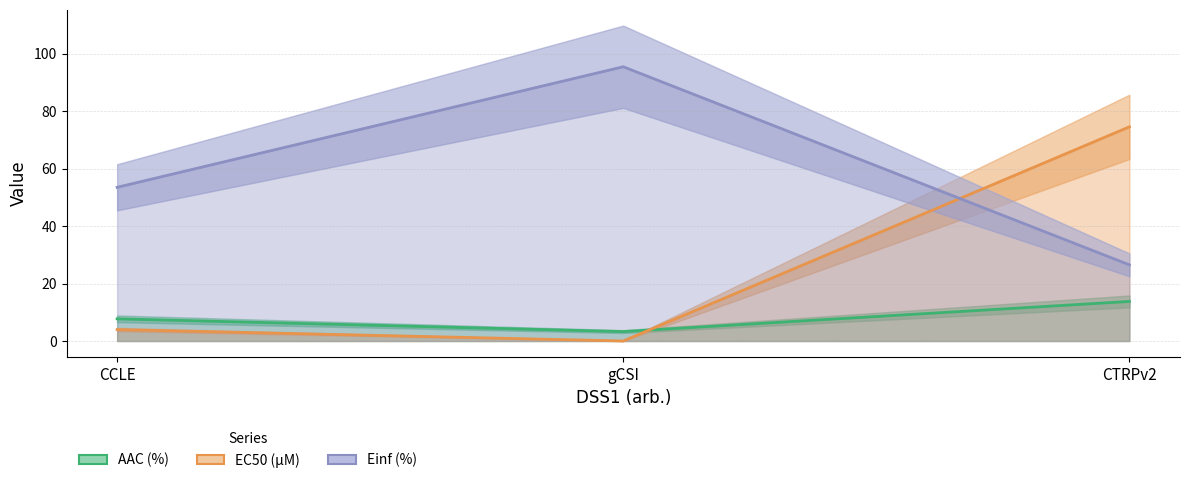

What is the difference between the maximum and second lowest values in the EC50 (µM) series?

70.5